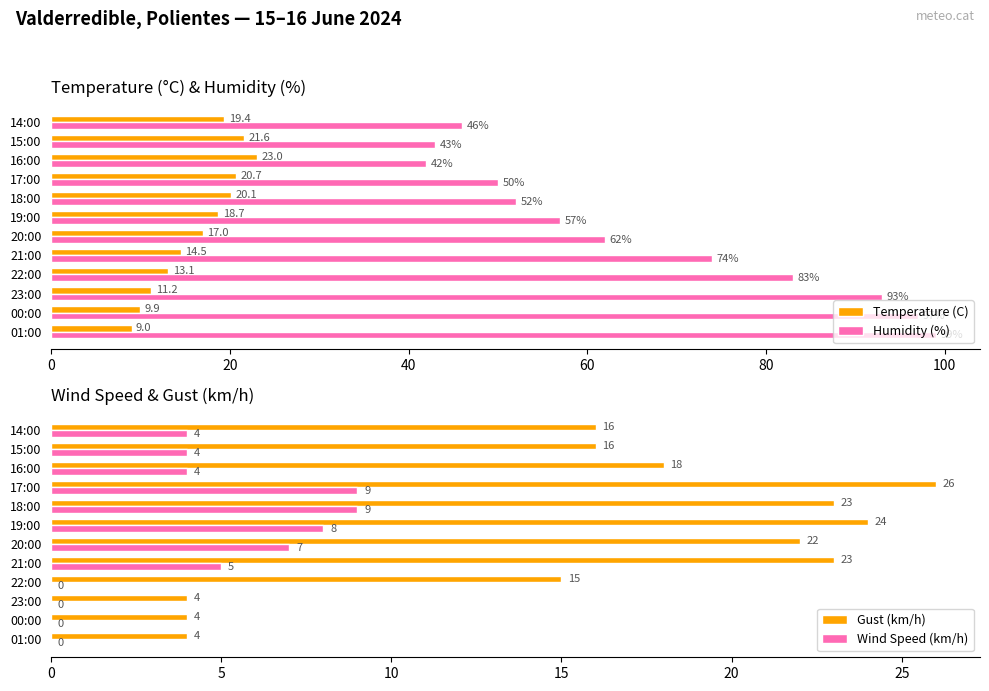

What are all the series names shown in the legend?

Temperature (C), Humidity (%), Gust (km/h), Wind Speed (km/h)